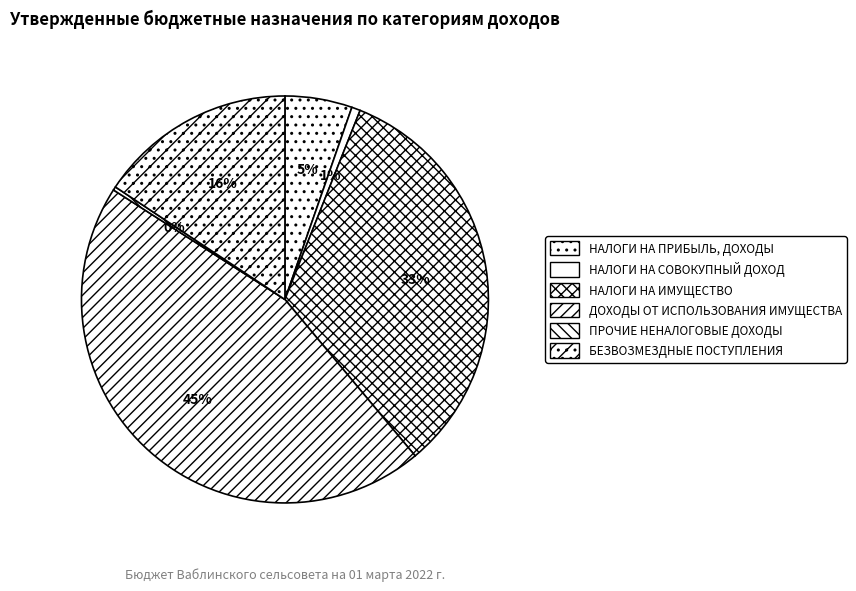

How many segments does this pie chart have?

6